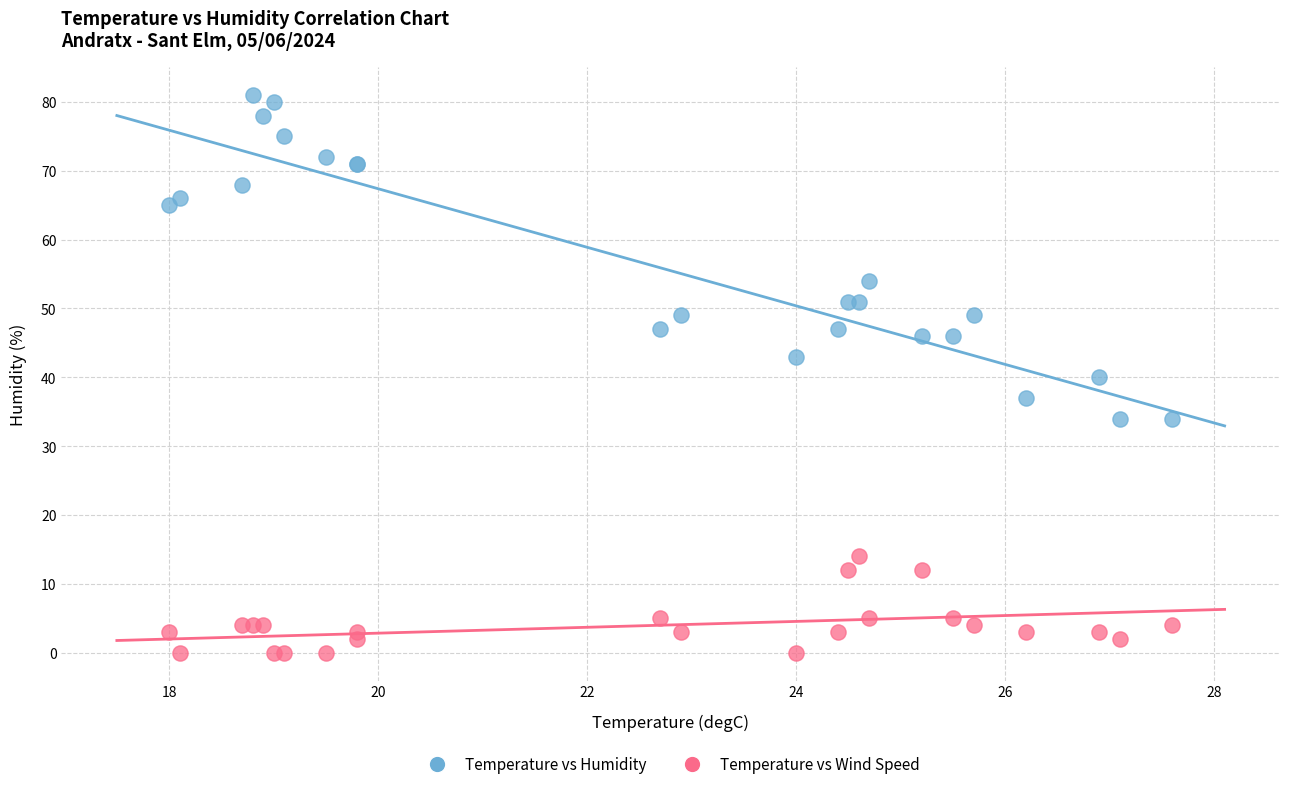

Which series has the widest spread of Y values?

Temperature vs Humidity